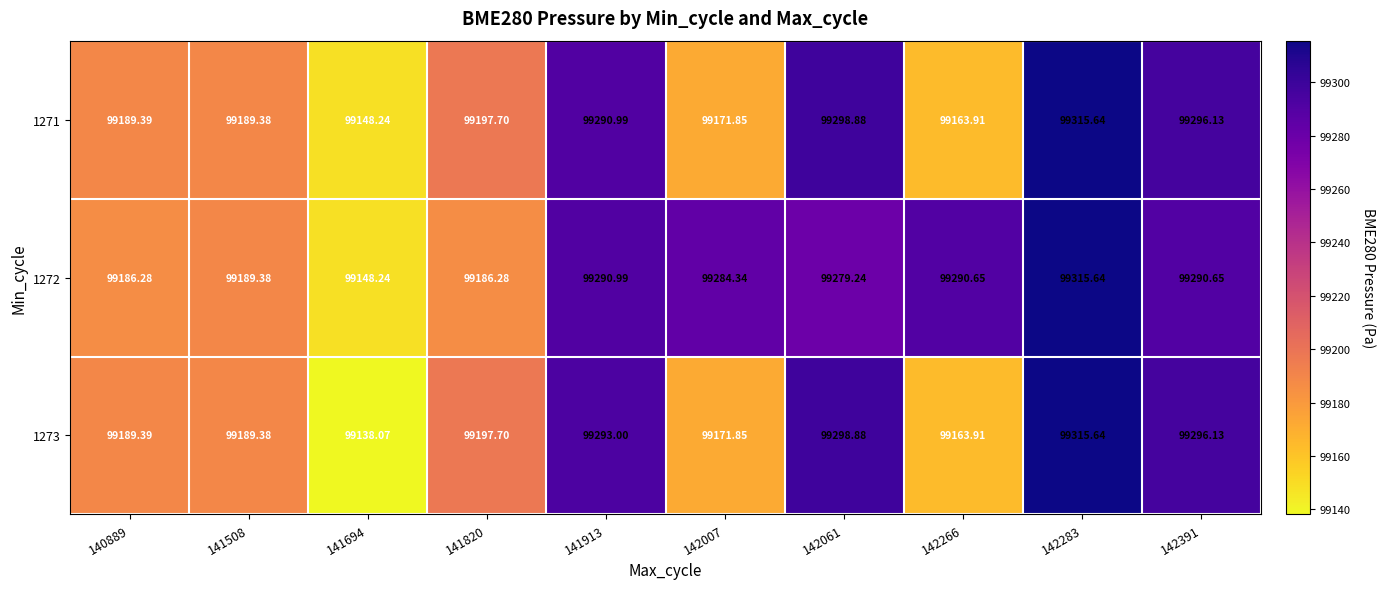

At how many categories does at least one series exceed 99258?

6